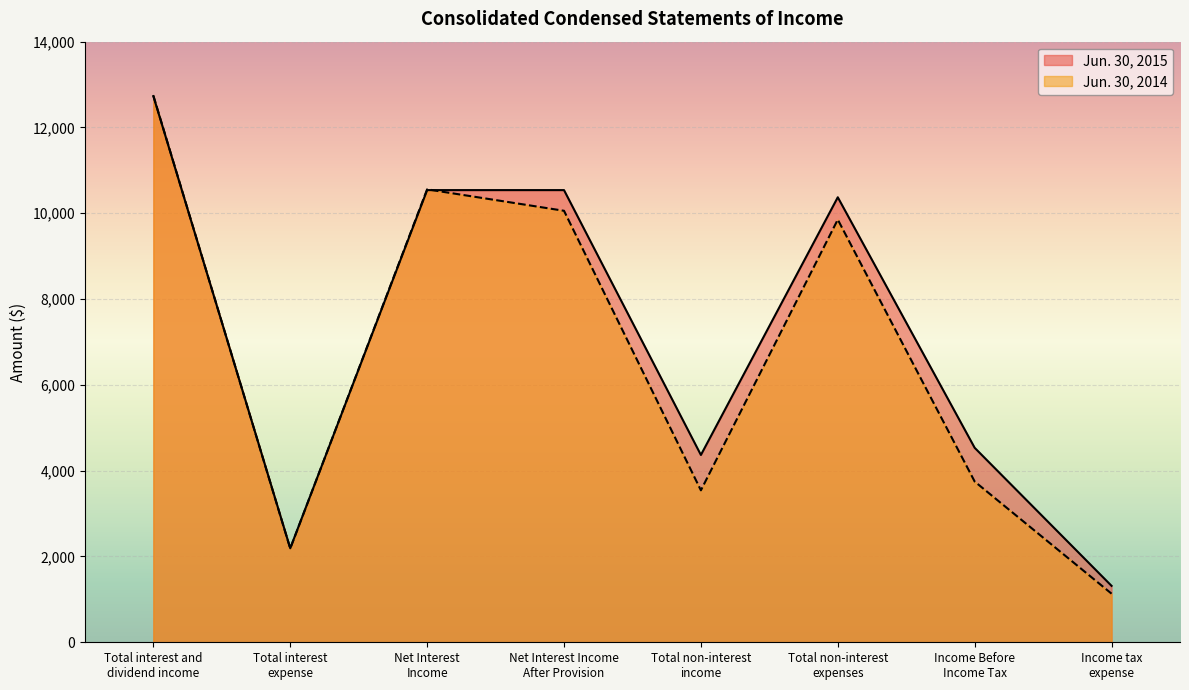

At which category is the sum across all series the highest?

Total interest and
dividend income